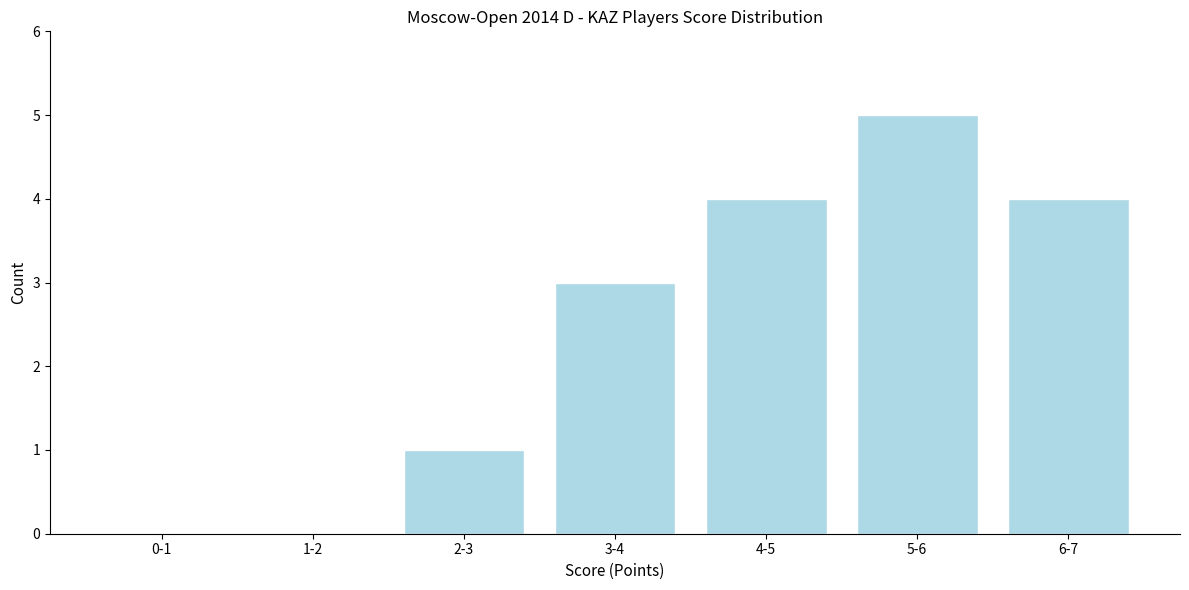

Reading left to right, what are all the values shown in this chart?

0-1=0	1-2=0	2-3=1	3-4=3	4-5=4	5-6=5	6-7=4